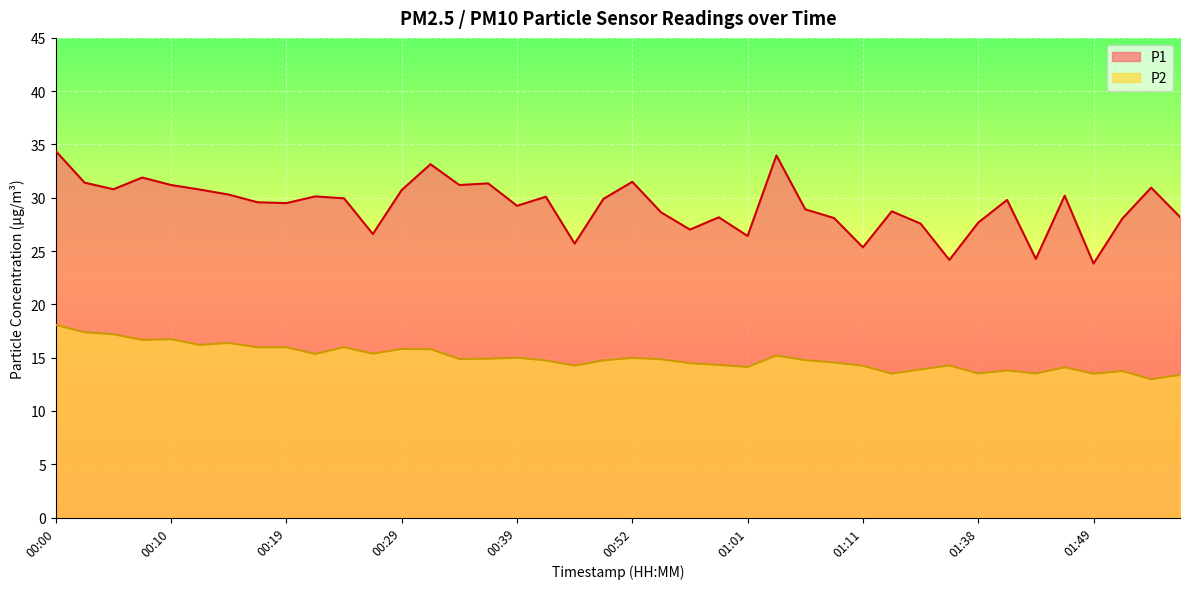

How many values in the P1 series are below 29?

17